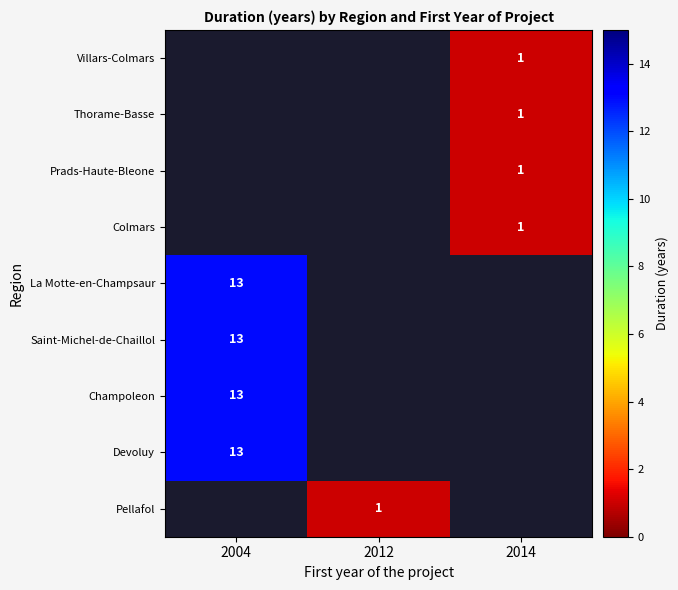

Which has a higher value, 2014 or 2004?

2004